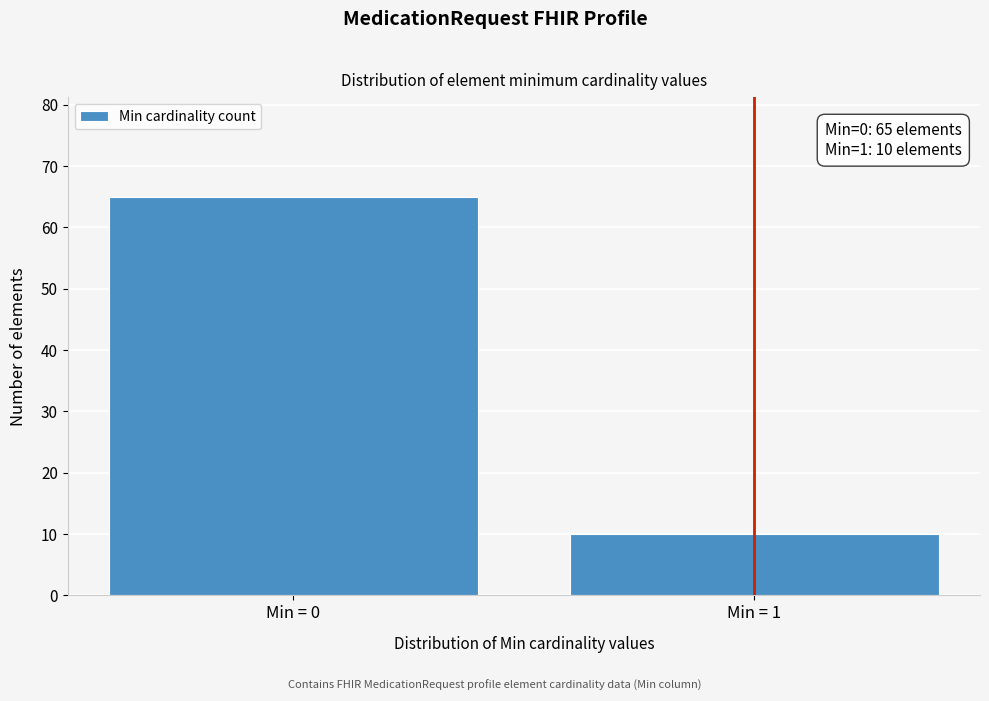

Reading left to right, what are all the values shown in this chart?

Min = 0=65	Min = 1=10